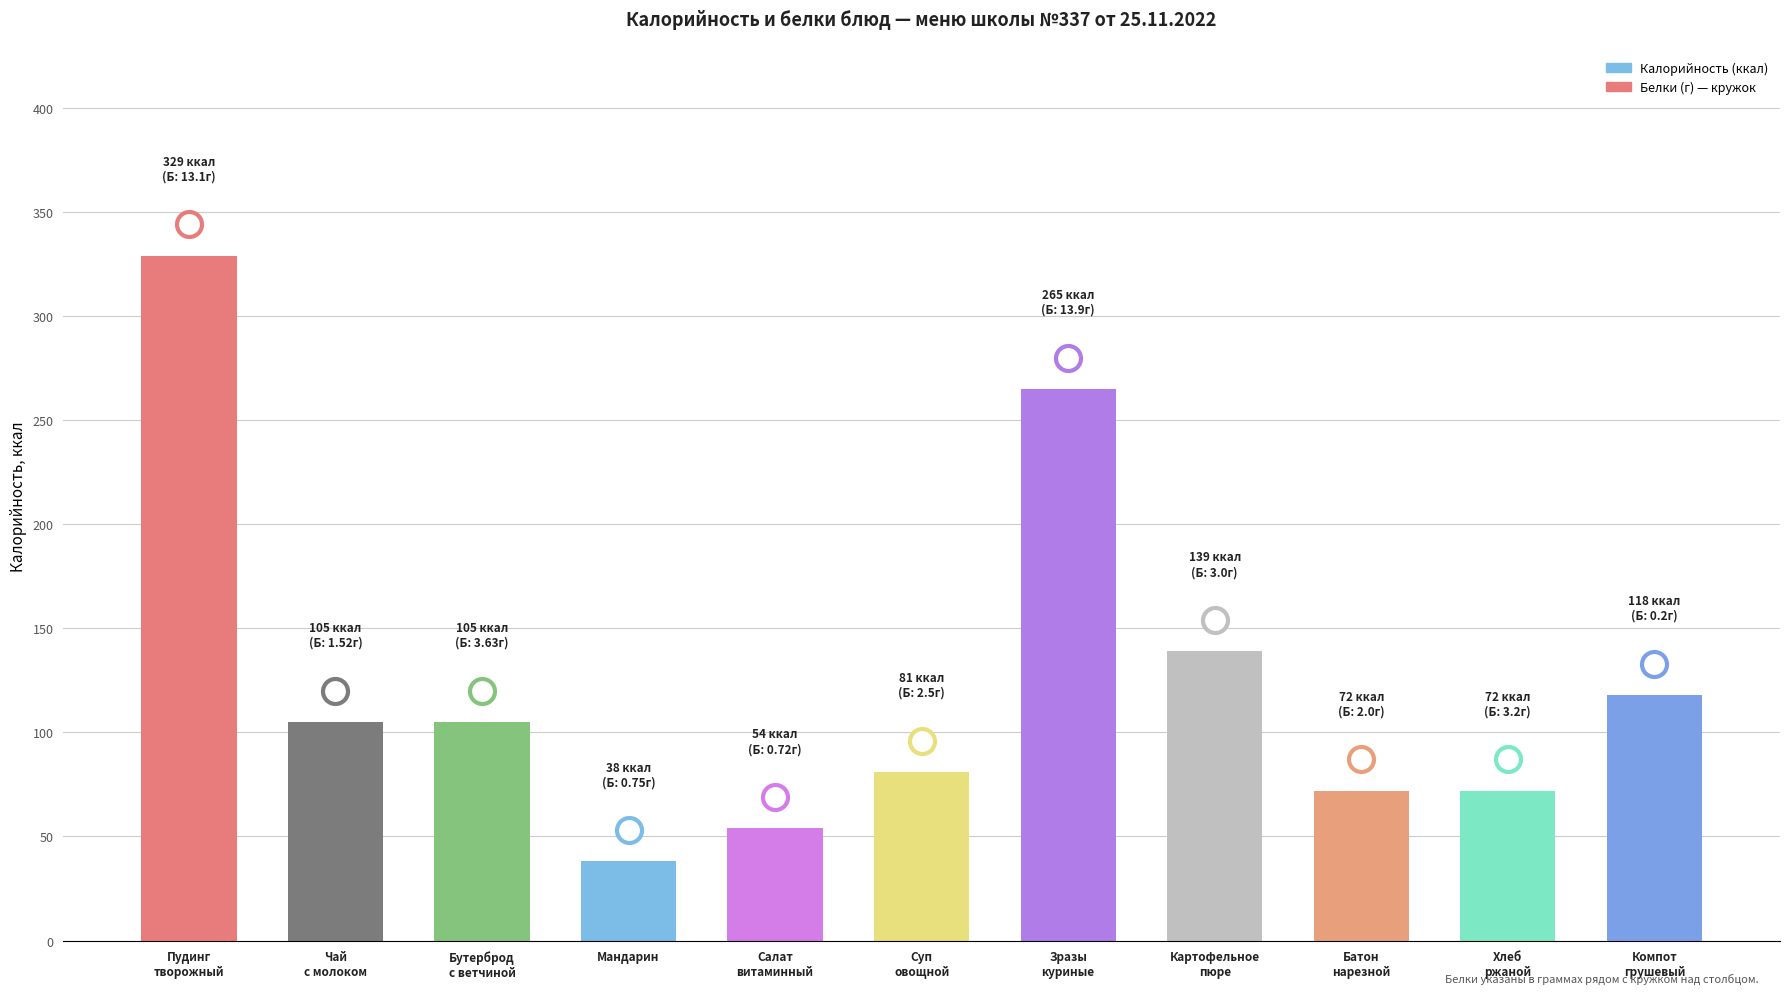

Reading right to left, transcribe all the data shown in this chart.

Компот
грушевый=118	Хлеб
ржаной=72	Батон
нарезной=72	Картофельное
пюре=139	Зразы
куриные=265	Суп
овощной=81	Салат
витаминный=54	Мандарин=38	Бутерброд
с ветчиной=105	Чай
с молоком=105	Пудинг
творожный=329